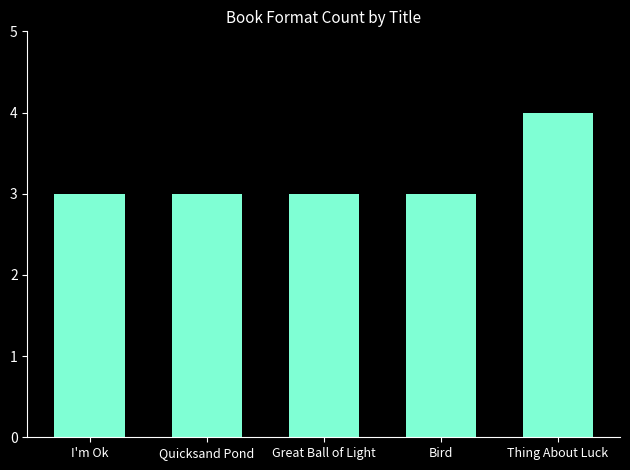

What value does the data have at Bird?

3